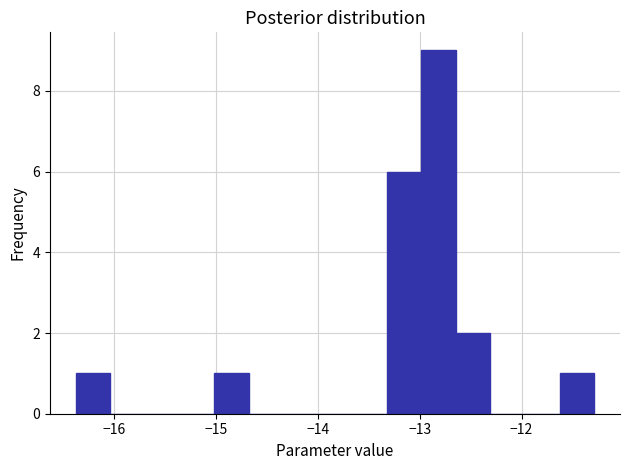

Read against the x-axis, roughly where is the centre of the tallest bar?

-12.8